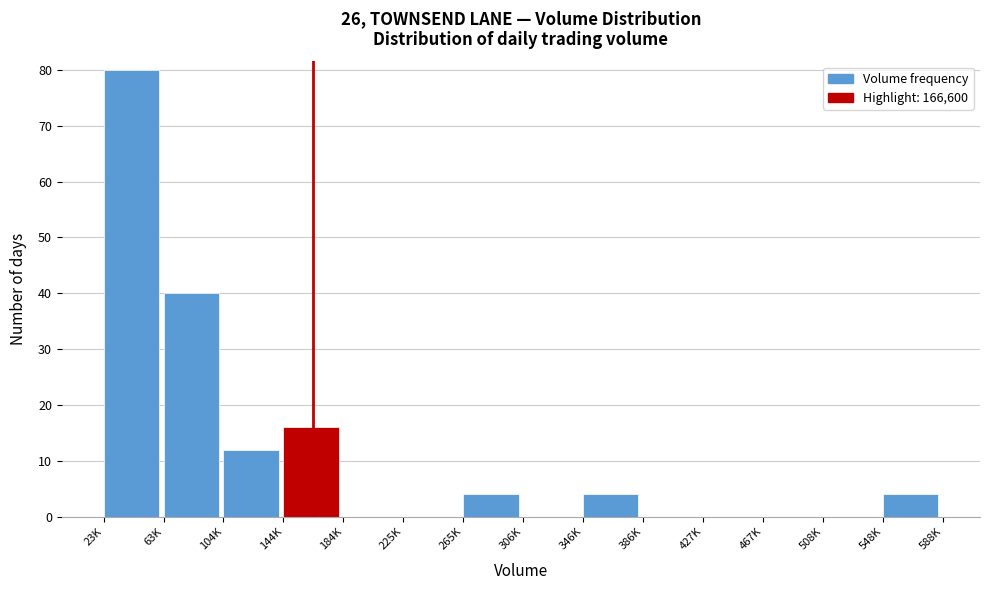

Reading left to right, transcribe all the data shown in this chart.

23K=80	63K=40	104K=12	144K=16	184K=0	225K=0	265K=4	306K=0	346K=4	386K=0	427K=0	467K=0	508K=0	548K=4